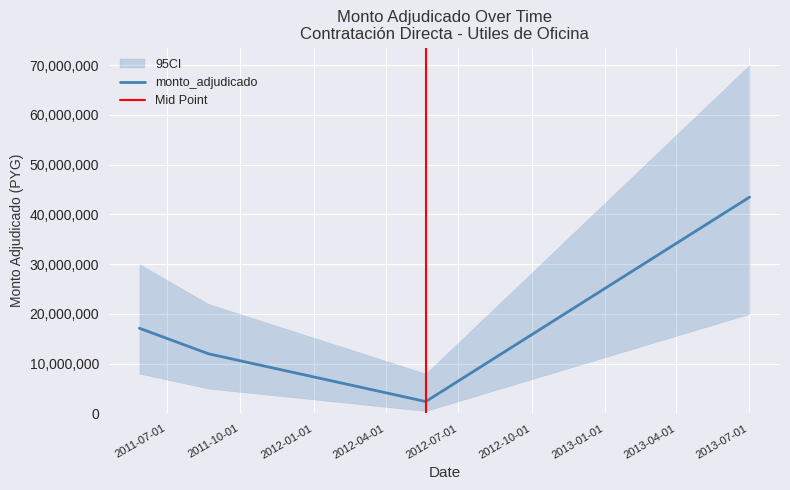

What value does the data have at 2013-07-02, to the nearest 100?

43455800